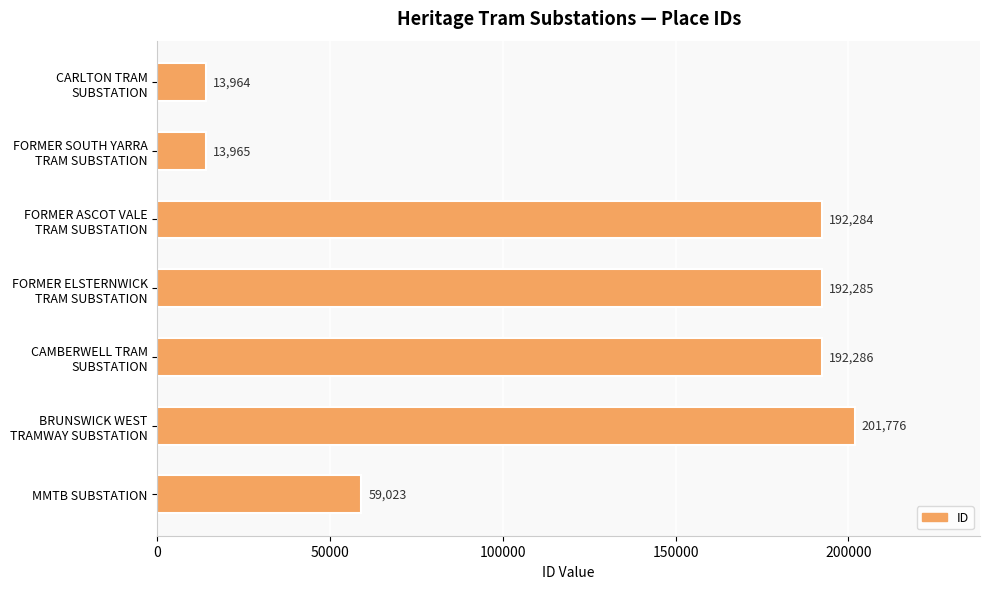

What is the sum of all values?

865583